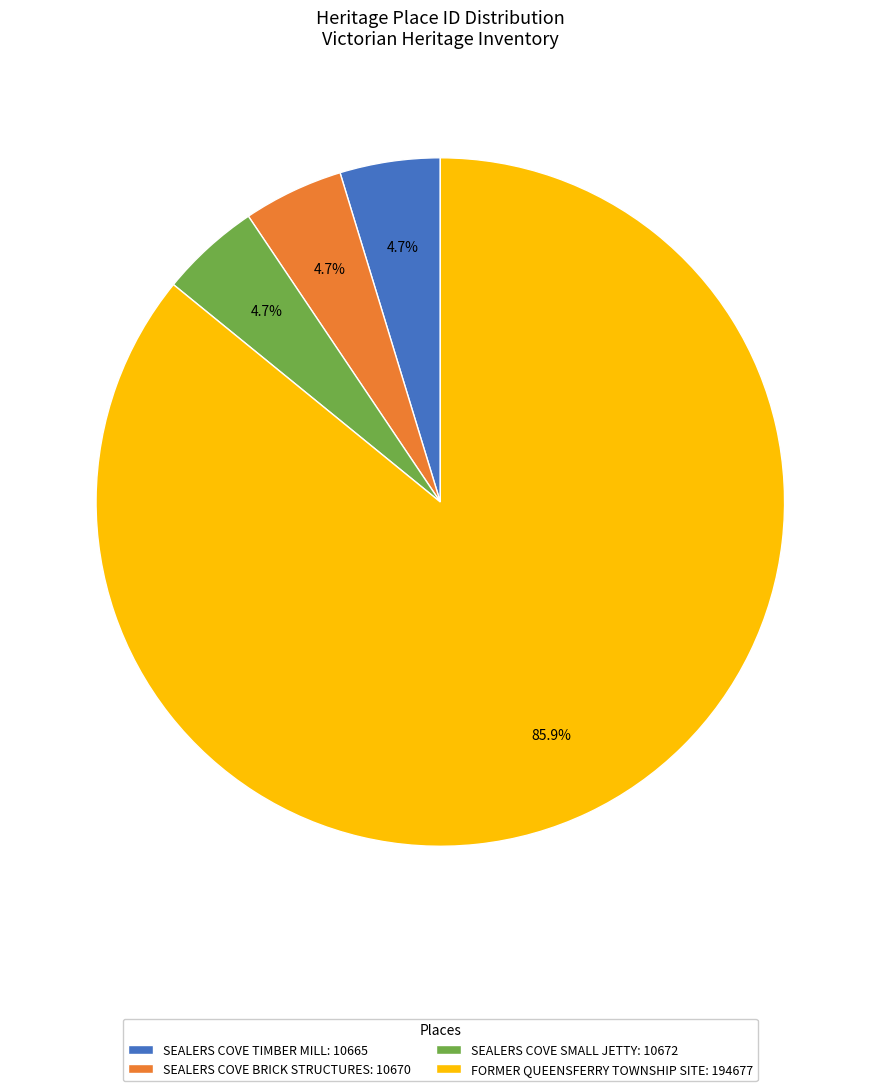

Is SEALERS COVE SMALL JETTY: 10672 the majority of the pie?

No